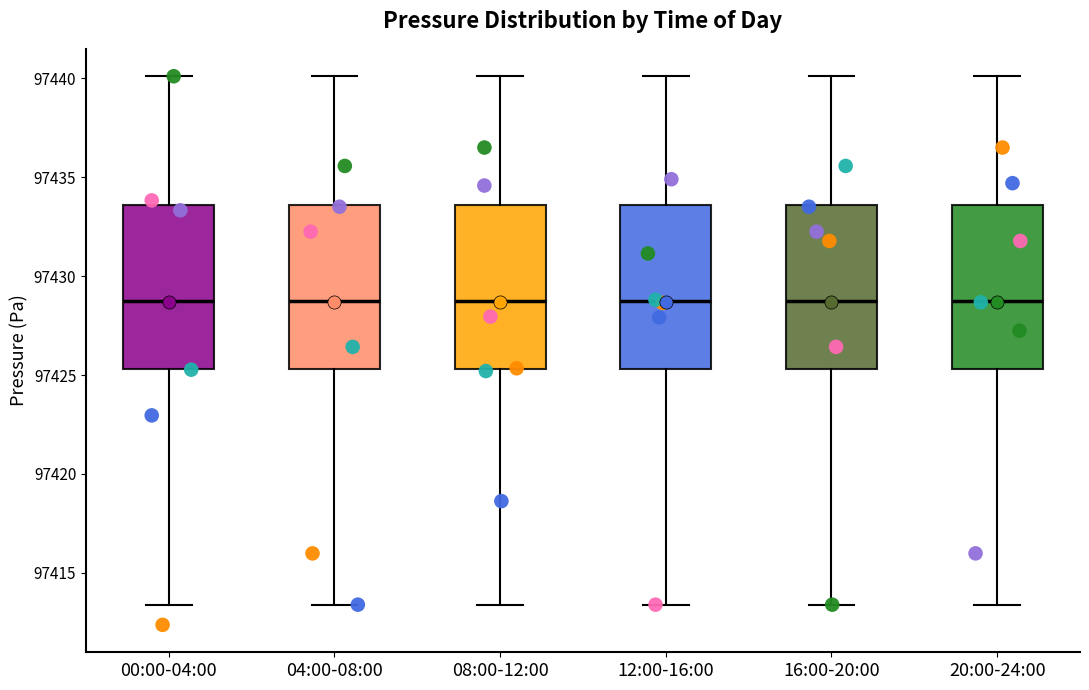

Reading left to right, transcribe this box plot: for each box, give where its median line is, the range the box spans, and where its two whiskers end, as read against the y-axis. The values are not printed on the chart, so give them approximately, as read against the axis.

00:00-04:00: median 97428.5, box 97425.5 to 97433.5, whiskers 97413.5 to 97440.0
04:00-08:00: median 97428.5, box 97425.5 to 97433.5, whiskers 97413.5 to 97440.0
08:00-12:00: median 97428.5, box 97425.5 to 97433.5, whiskers 97413.5 to 97440.0
12:00-16:00: median 97428.5, box 97425.5 to 97433.5, whiskers 97413.5 to 97440.0
16:00-20:00: median 97428.5, box 97425.5 to 97433.5, whiskers 97413.5 to 97440.0
20:00-24:00: median 97428.5, box 97425.5 to 97433.5, whiskers 97413.5 to 97440.0